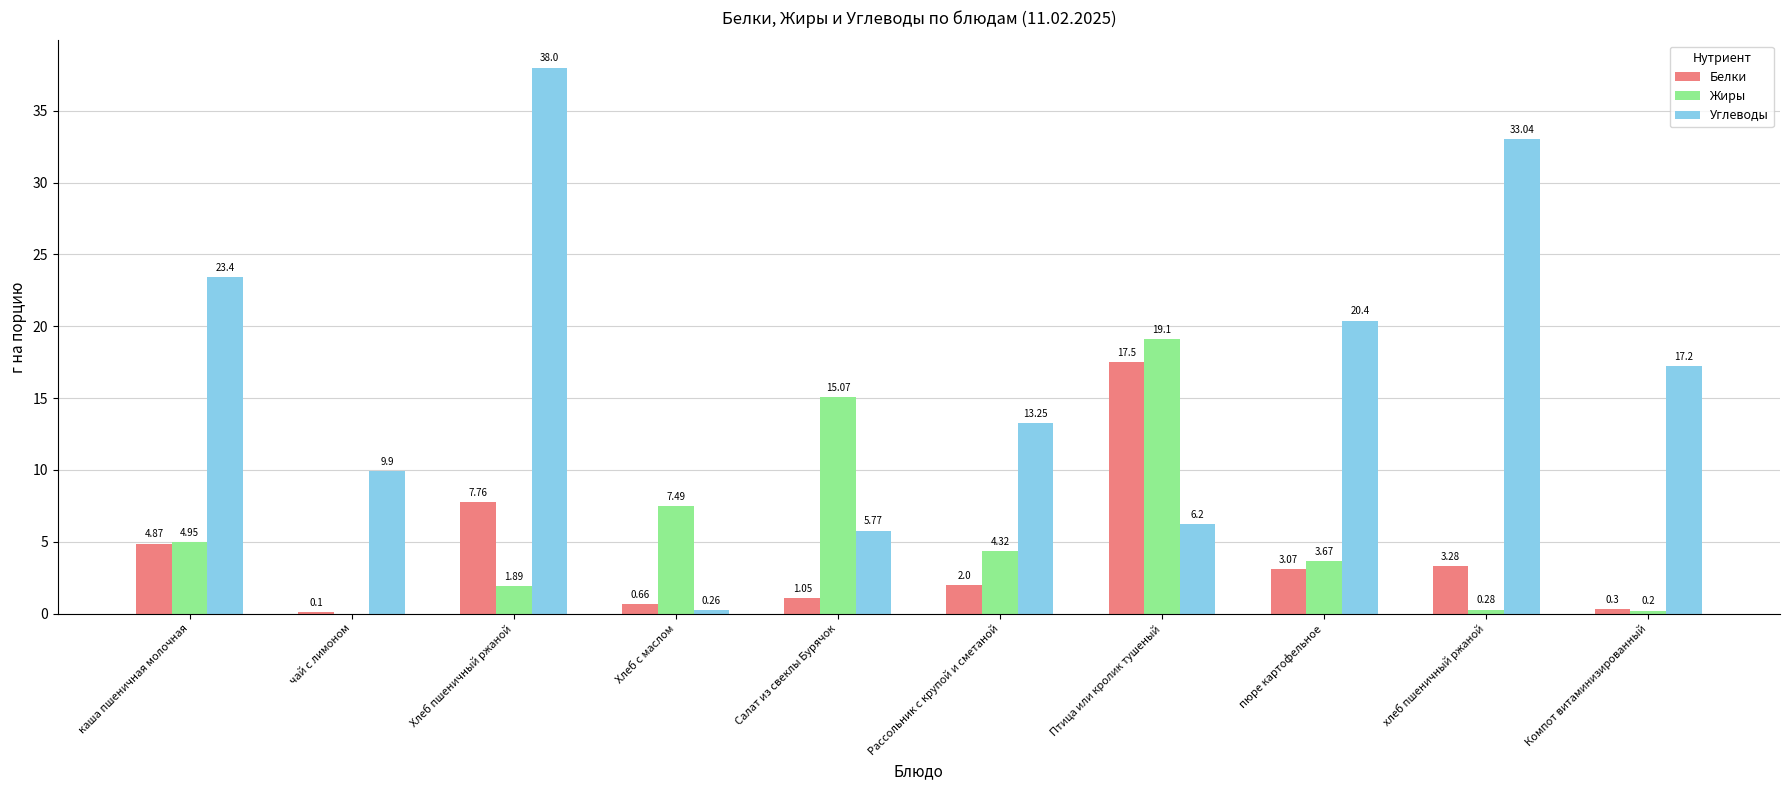

Is the value of Жиры at Компот витаминизированный greater than the value of Углеводы at Хлеб с маслом?

No